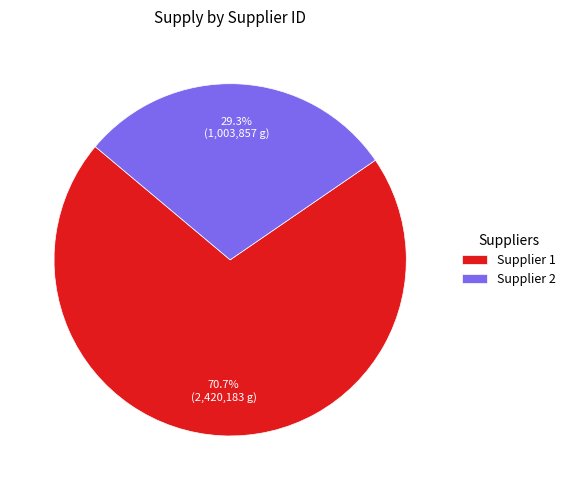

Which category has the smallest portion of the pie?

Supplier 2